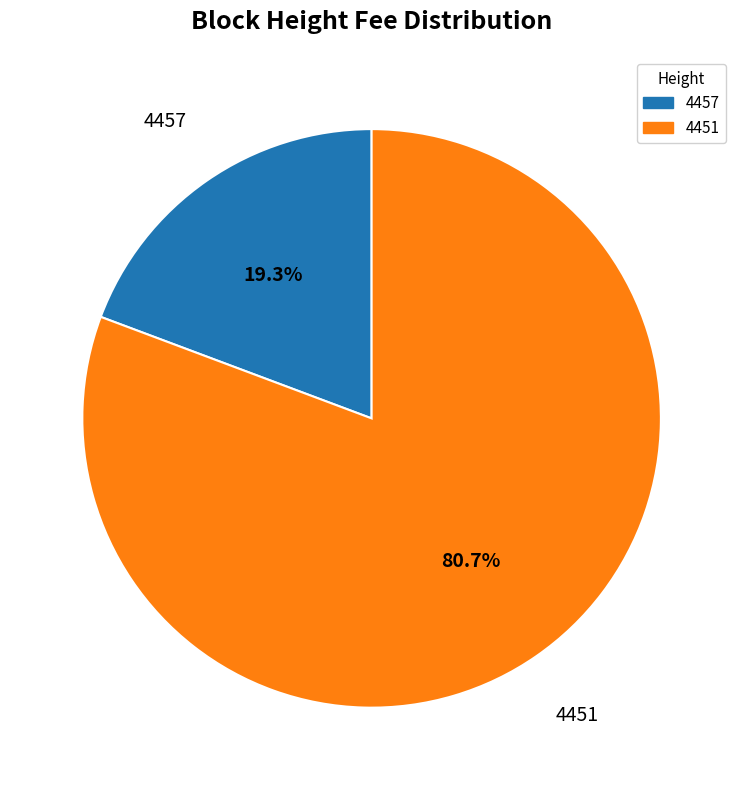

Rank the categories by value from lowest to highest.

4457, 4451